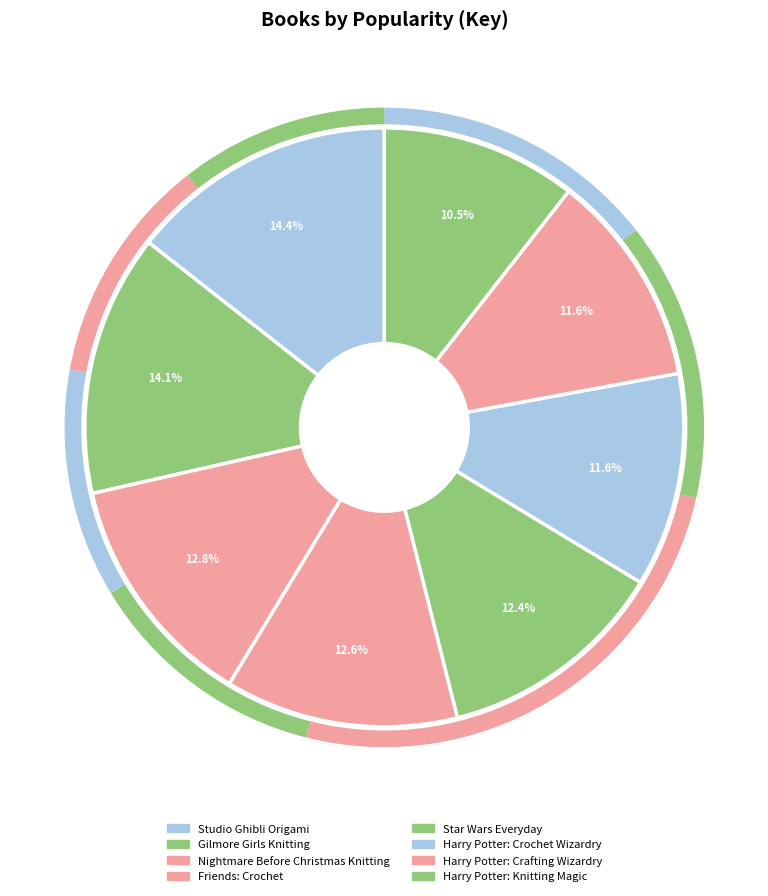

To the nearest percent, what is the combined percentage of Star Wars Everyday and Studio Ghibli Origami?

27%